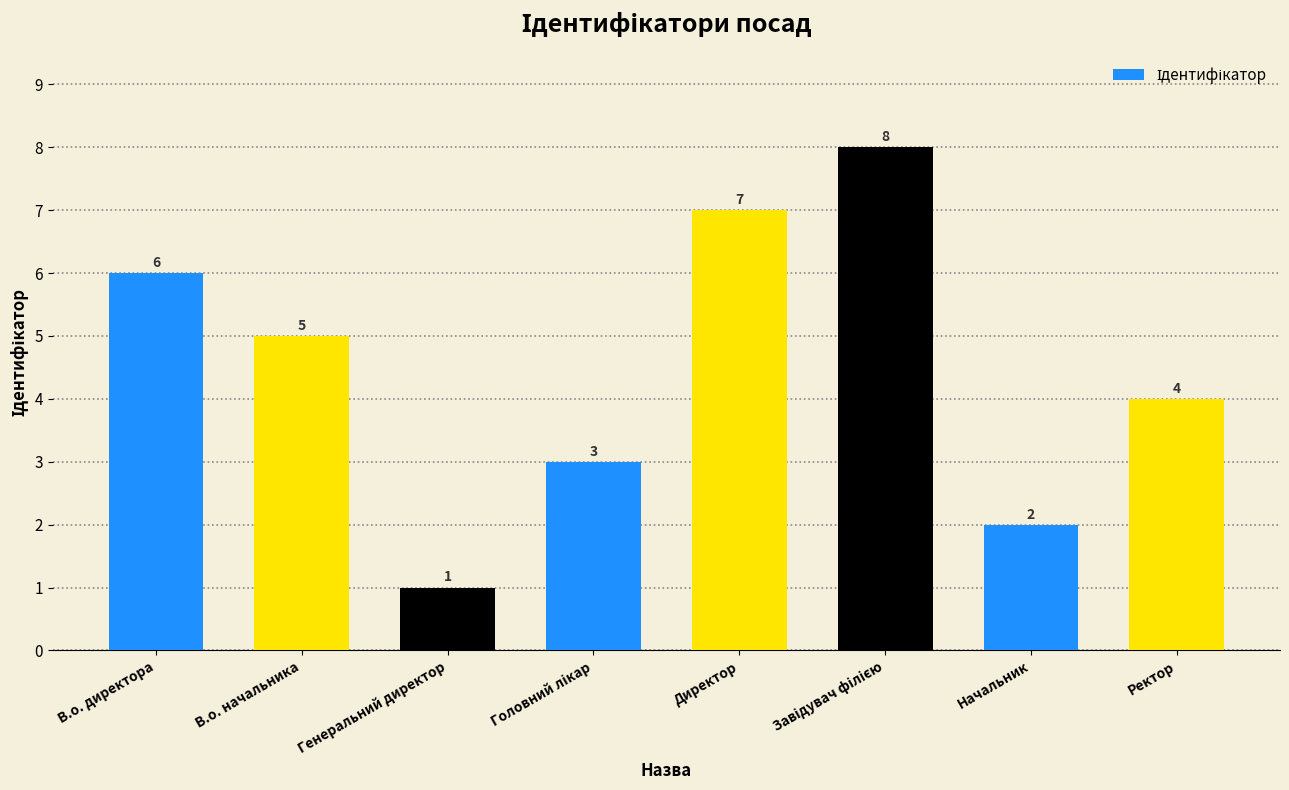

Reading right to left, list all the values displayed in this chart.

4	2	8	7	3	1	5	6